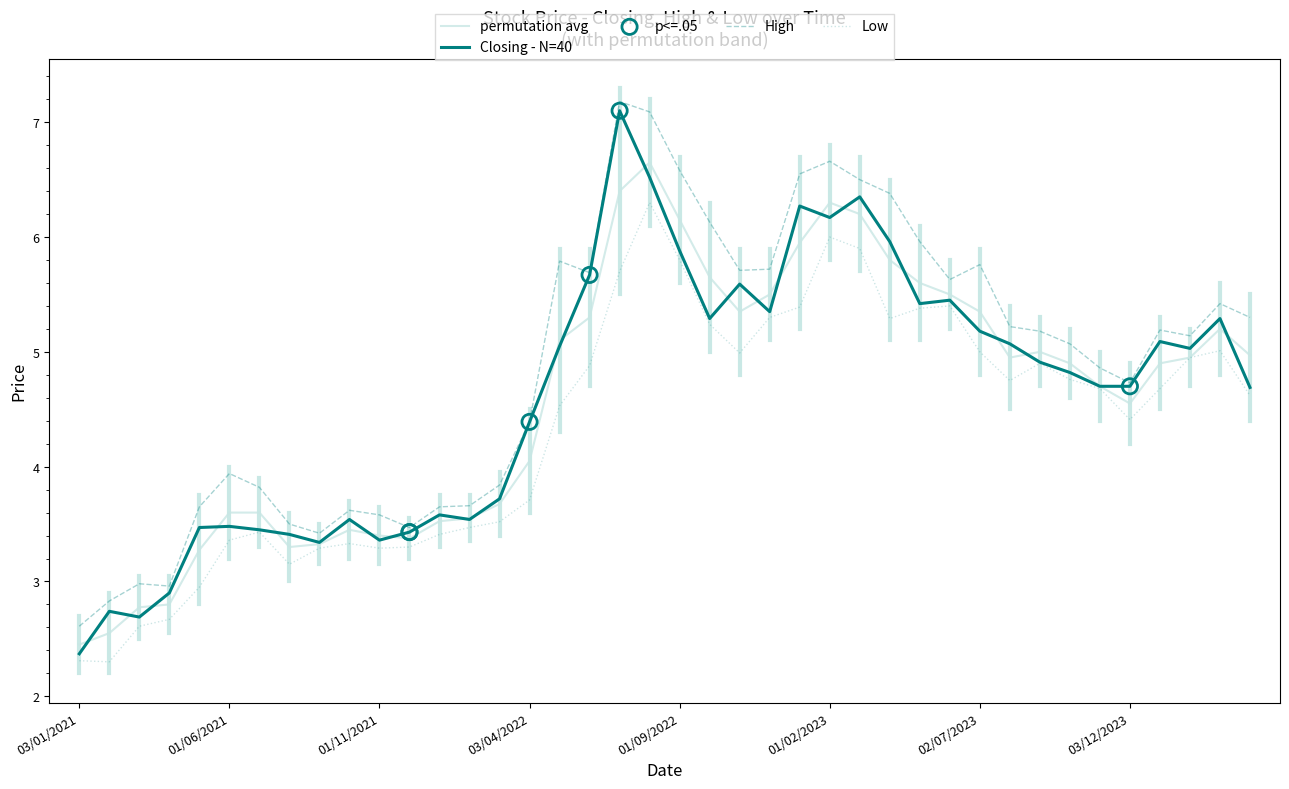

True or false: High and Low intersect in this chart.

False